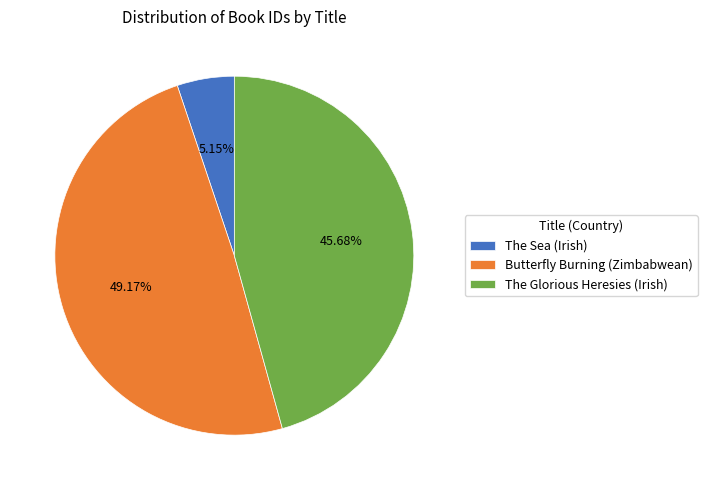

True or false: The Sea (Irish) accounts for 1% of the total.

False